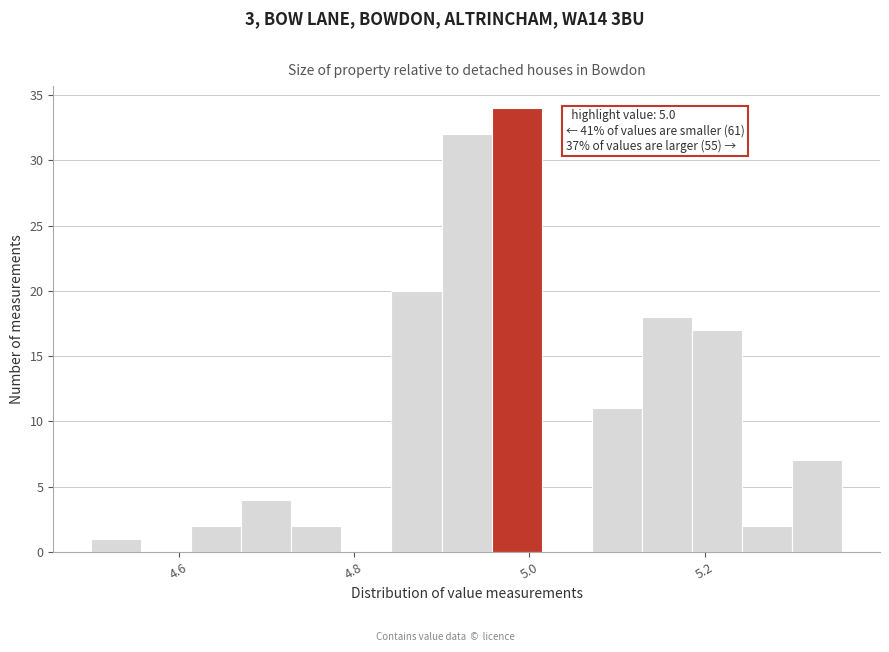

Read against the x-axis, roughly where is the centre of the tallest bar?

4.98